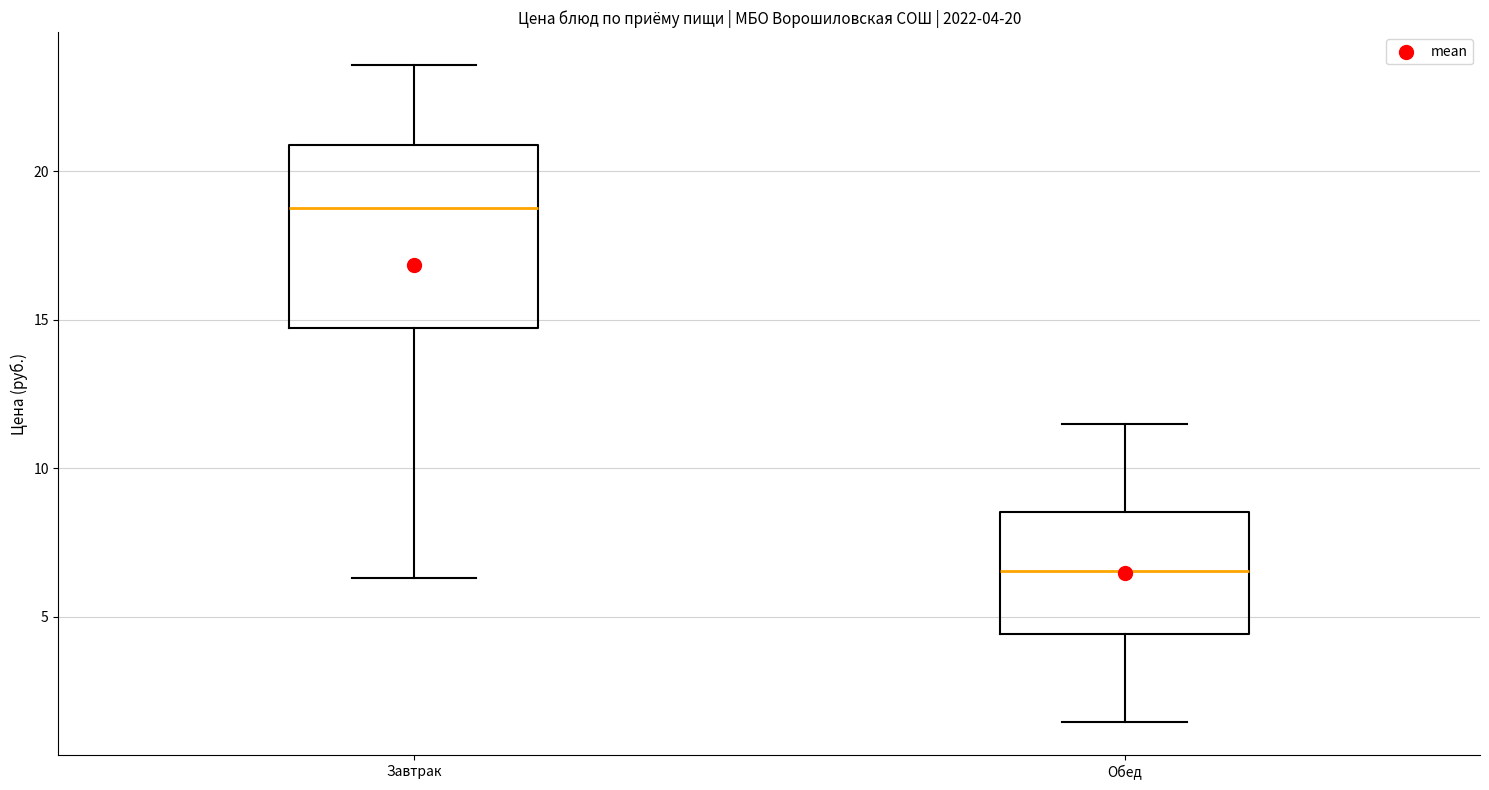

Which box is the tallest, from its lower edge to its upper edge?

Завтрак